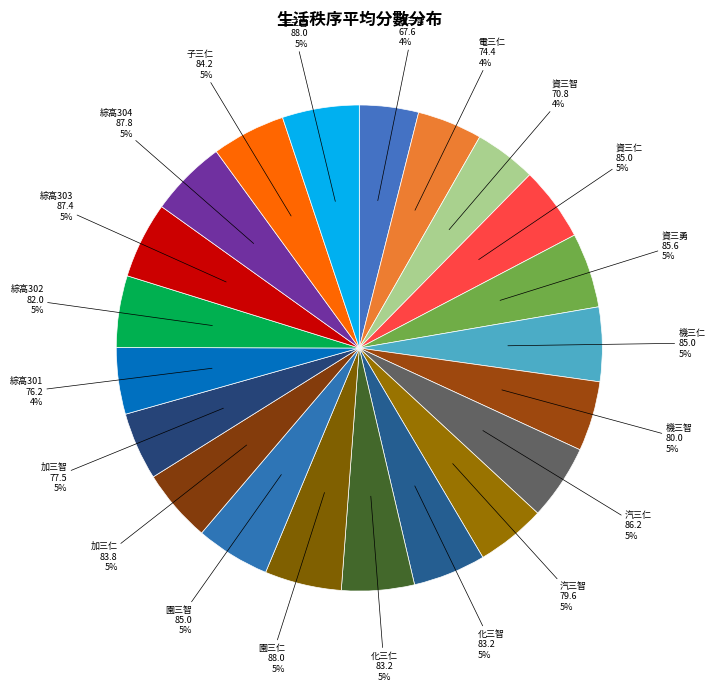

How many slices are in this pie chart?

21